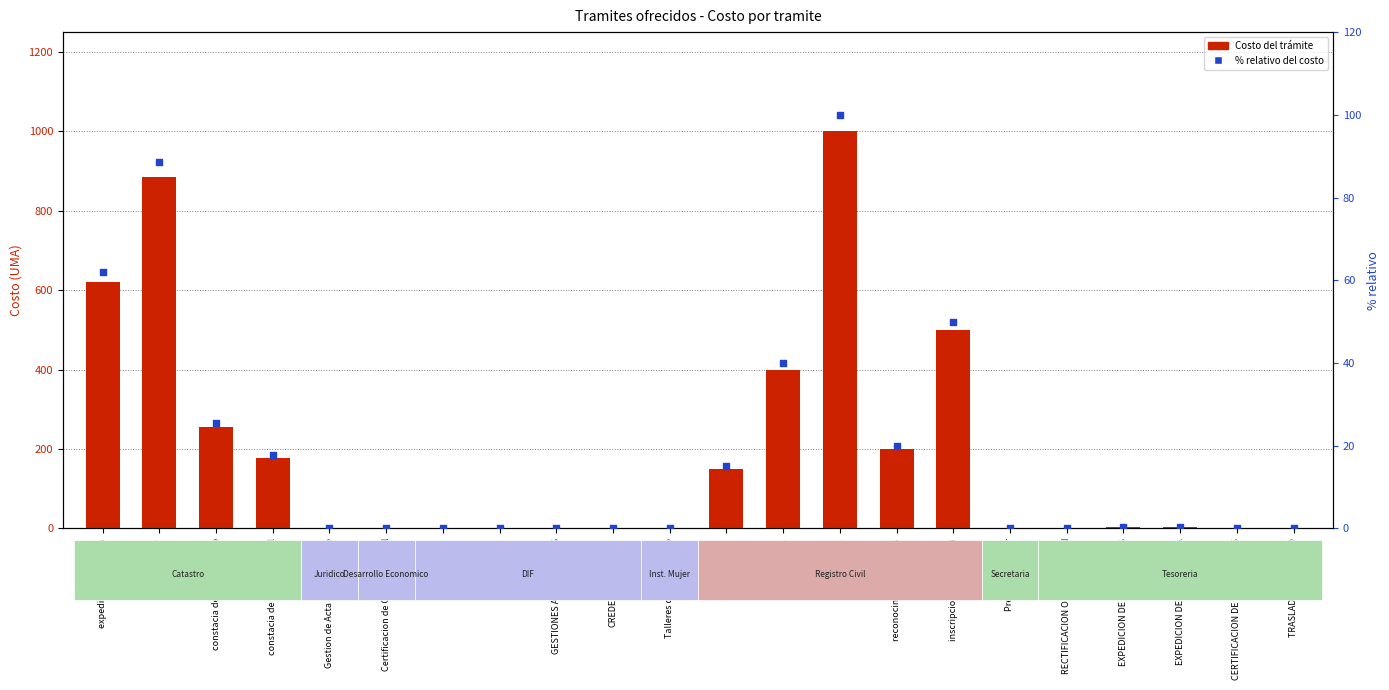

Which series reaches the minimum Y coordinate?

Costo del trámite